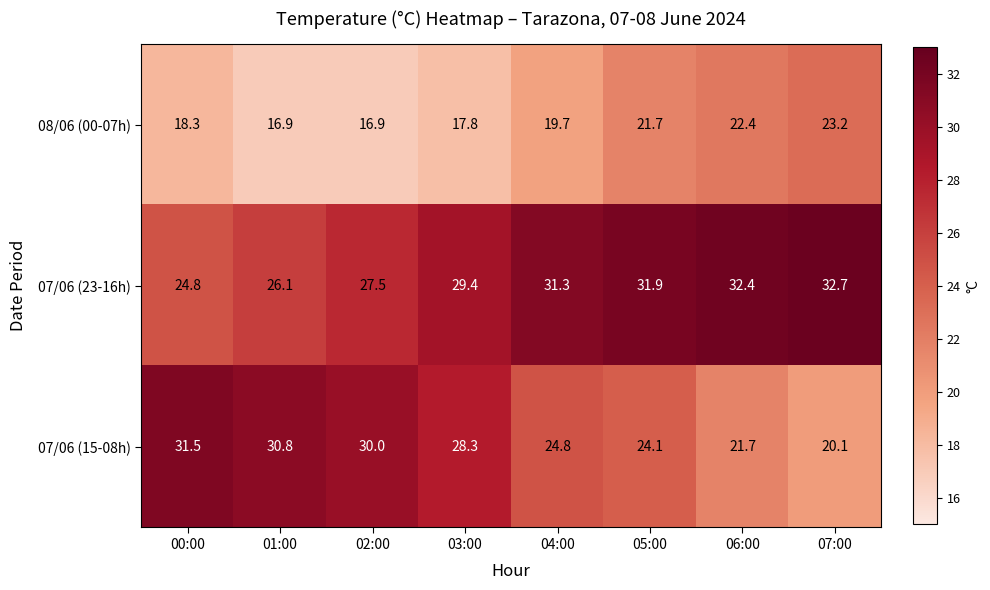

At which category is the sum across all series the highest?

05:00